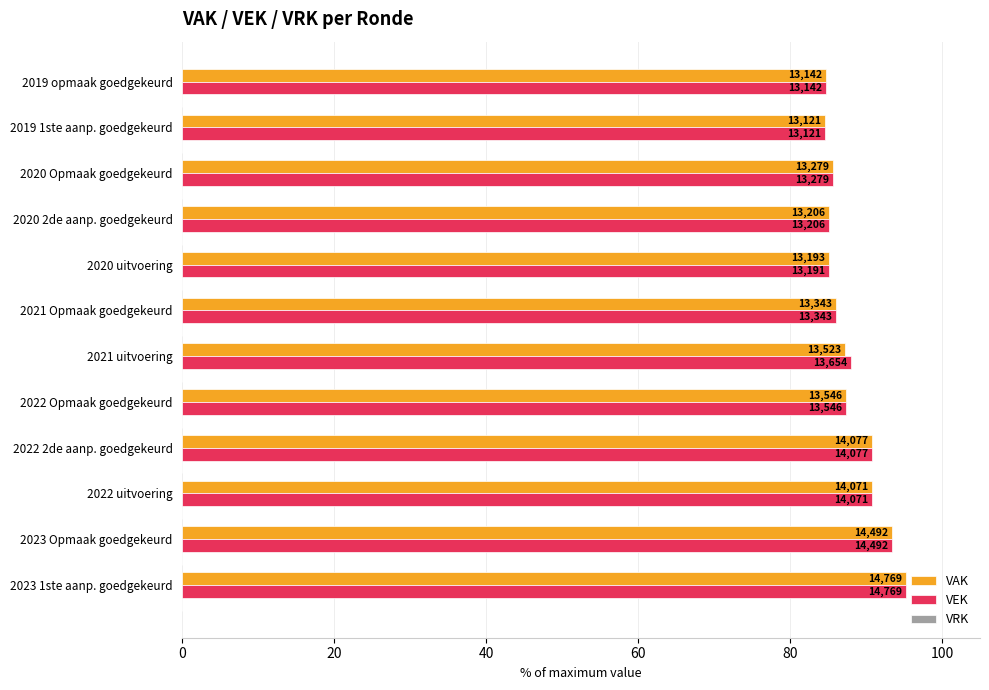

What is the greatest value displayed?

95.2